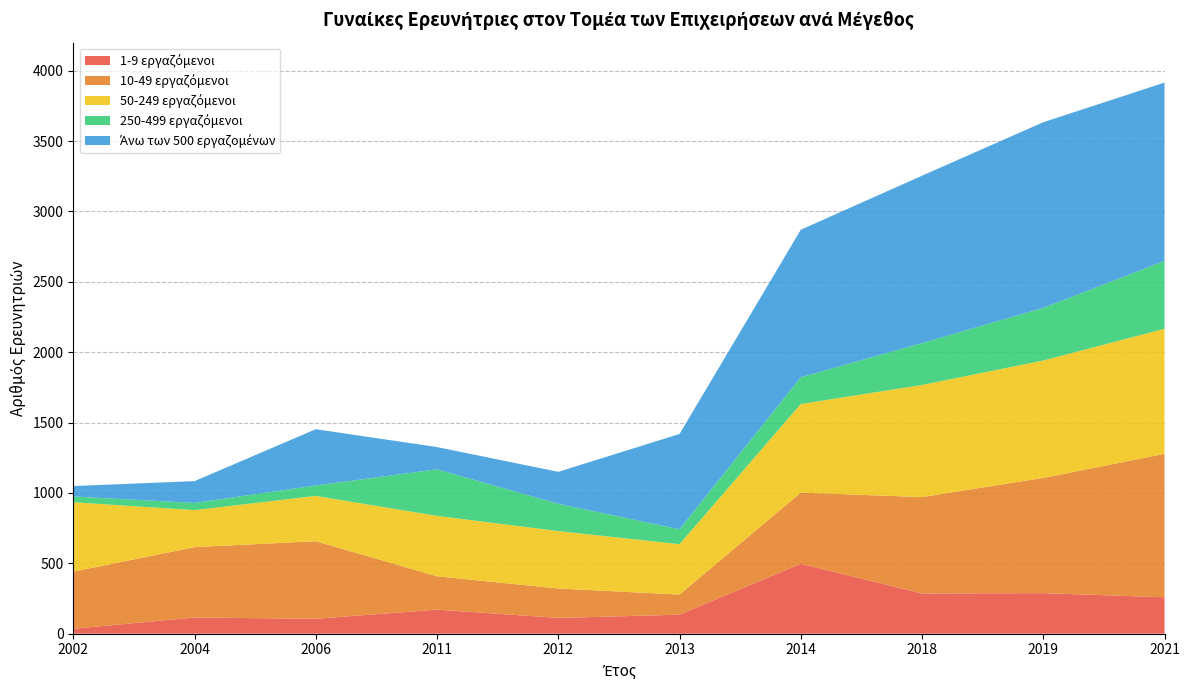

Reading right to left, extract all data points from this chart.

1-9 εργαζόμενοι: 259.0	288.0	285.9	497.0	135.0	112.0	171.0	106.0	115.0	35.0
10-49 εργαζόμενοι: 1018.8	819.0	684.8	505.0	143.0	209.0	237.0	551.0	500.0	406.0
50-249 εργαζόμενοι: 888.9	834.0	796.4	630.0	358.0	408.0	429.0	322.0	263.0	493.0
250-499 εργαζόμενοι: 482.0	374.0	297.6	190.0	106.0	194.0	331.0	74.0	51.0	41.0
Άνω των 500 εργαζομένων: 1266.9	1319.0	1189.3	1048.0	677.0	227.0	158.0	400.0	155.0	74.0